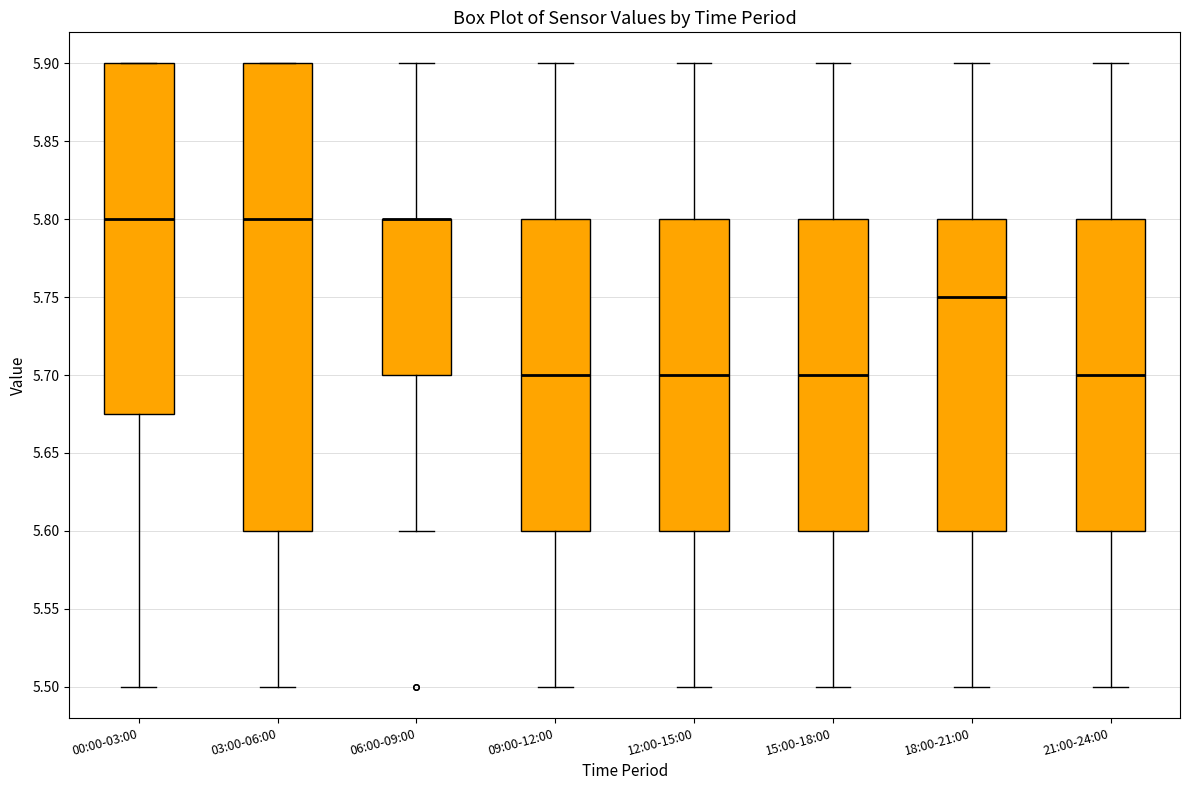

Reading left to right, read every box against the y-axis: the position of its median line, the range the box covers, and the ends of its whiskers. The values are not printed on the chart, so give them approximately, as read against the axis.

00:00-03:00: median 5.800, box 5.675 to 5.900, whiskers 5.500 to 5.900
03:00-06:00: median 5.800, box 5.600 to 5.900, whiskers 5.500 to 5.900
06:00-09:00: median 5.800 (drawn on the box's upper edge), box 5.700 to 5.800, whiskers 5.600 to 5.900
09:00-12:00: median 5.700, box 5.600 to 5.800, whiskers 5.500 to 5.900
12:00-15:00: median 5.700, box 5.600 to 5.800, whiskers 5.500 to 5.900
15:00-18:00: median 5.700, box 5.600 to 5.800, whiskers 5.500 to 5.900
18:00-21:00: median 5.750, box 5.600 to 5.800, whiskers 5.500 to 5.900
21:00-24:00: median 5.700, box 5.600 to 5.800, whiskers 5.500 to 5.900